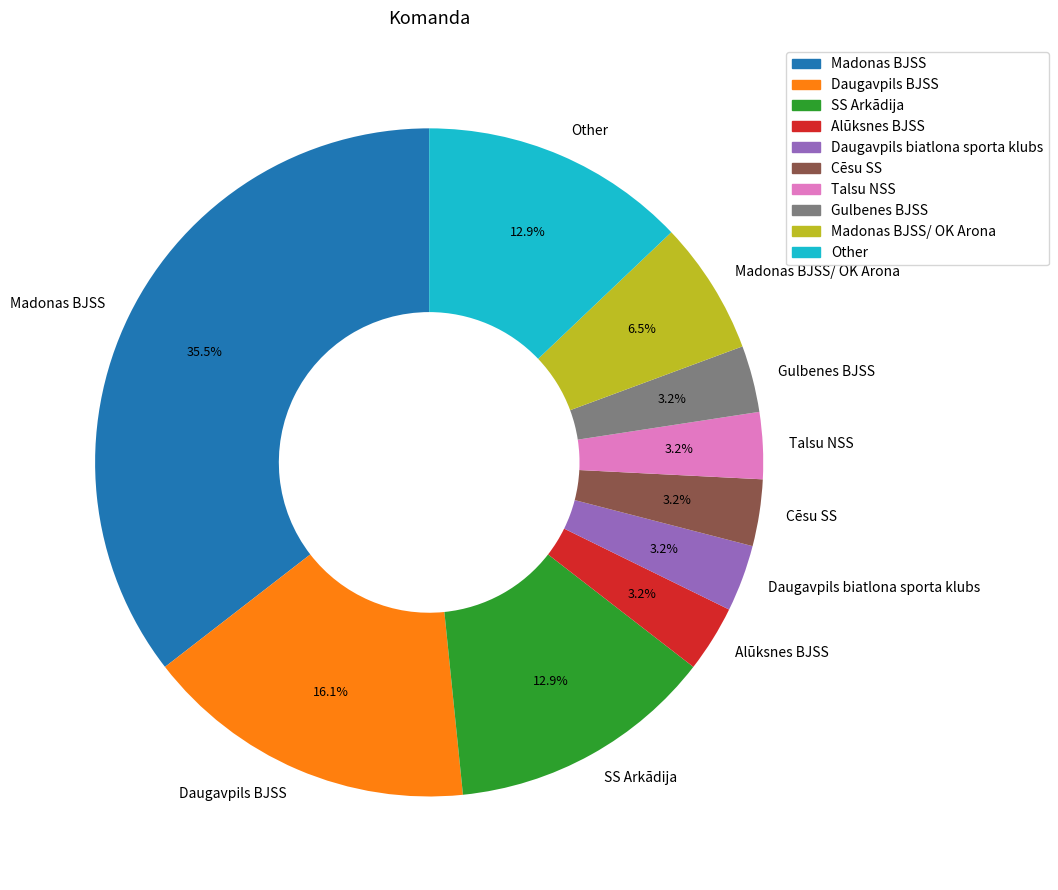

Combined, do Madonas BJSS and Other account for over 50%?

No